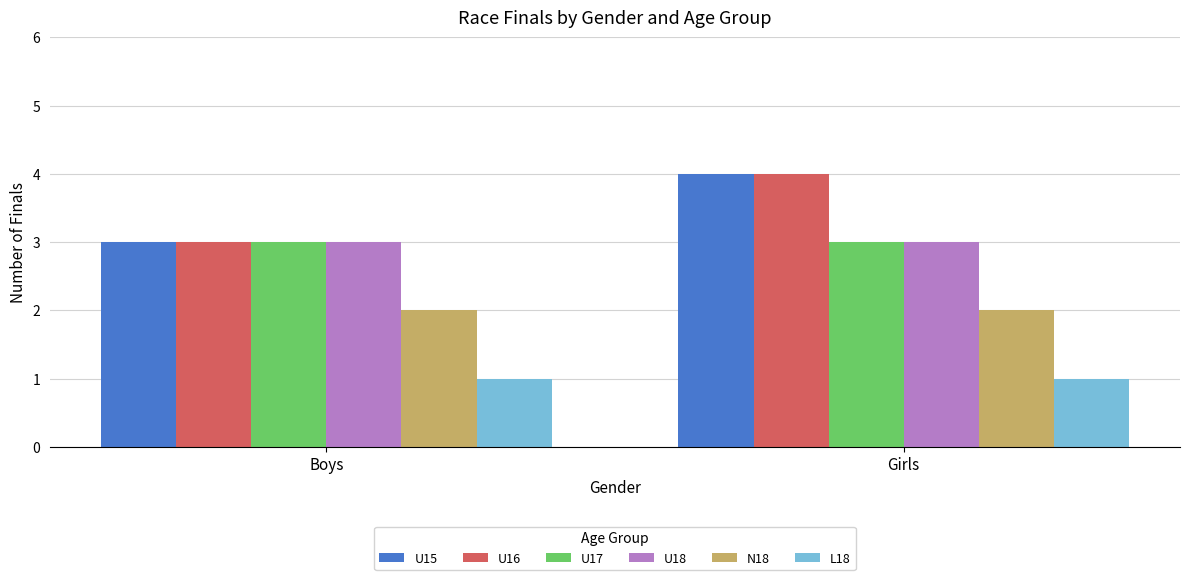

The value of U16 at Girls is 2. True or false?

False